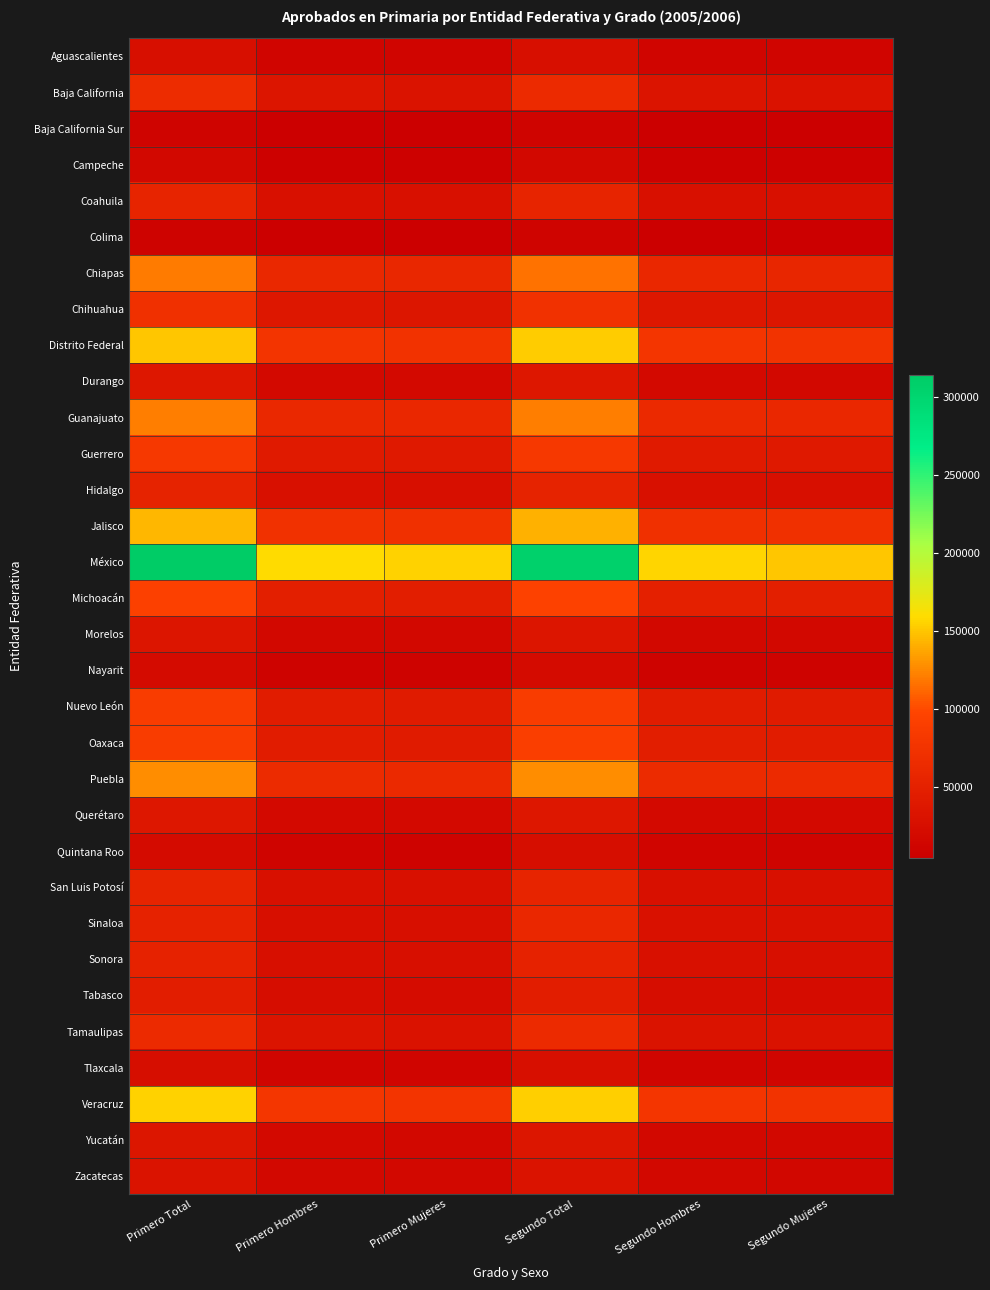

At how many categories does at least one series exceed 40826?

6